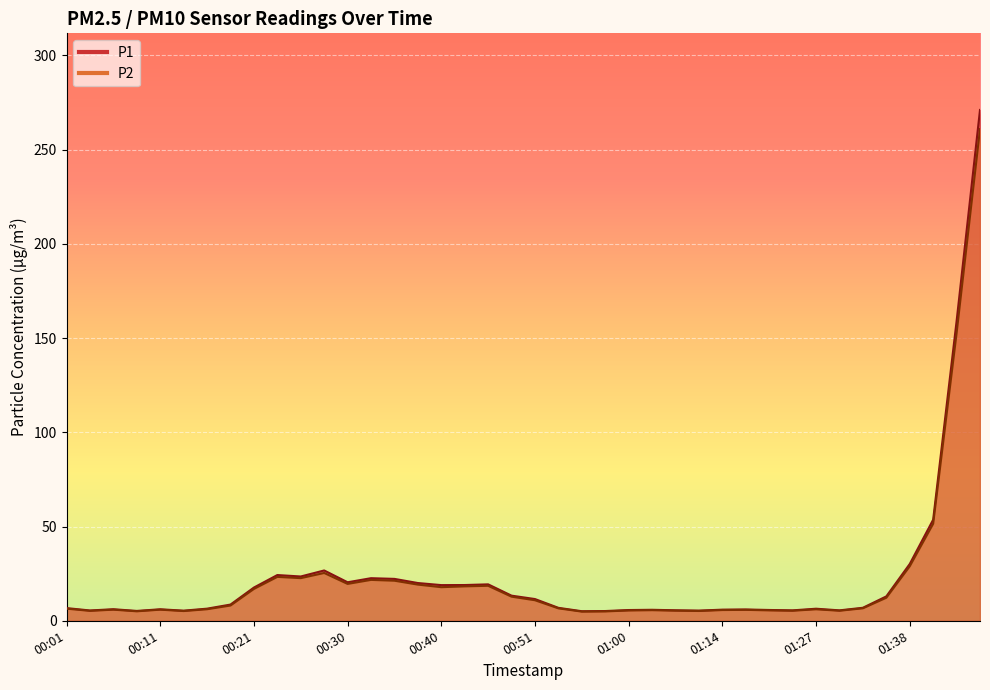

Reading left to right, what are all the values shown in this chart?

P1: 6.7	5.5	6.1	5.2	6.1	5.4	6.4	8.6	17.6	24.3	23.5	26.7	20.4	22.6	22.2	20.0	18.9	19.0	19.3	13.3	11.5	6.9	5.1	5.2	5.7	5.8	5.6	5.4	5.9	6.0	5.7	5.5	6.4	5.5	6.9	12.9	30.1	53.6	158.9	271.1
P2: 6.4	5.3	5.9	5.0	5.9	5.2	6.1	8.1	16.9	23.3	22.6	25.4	19.6	21.7	21.3	19.2	17.8	18.3	18.6	12.8	10.9	6.6	4.9	5.0	5.5	5.6	5.4	5.2	5.7	5.8	5.5	5.3	6.1	5.3	6.6	12.2	28.9	51.5	152.6	260.9